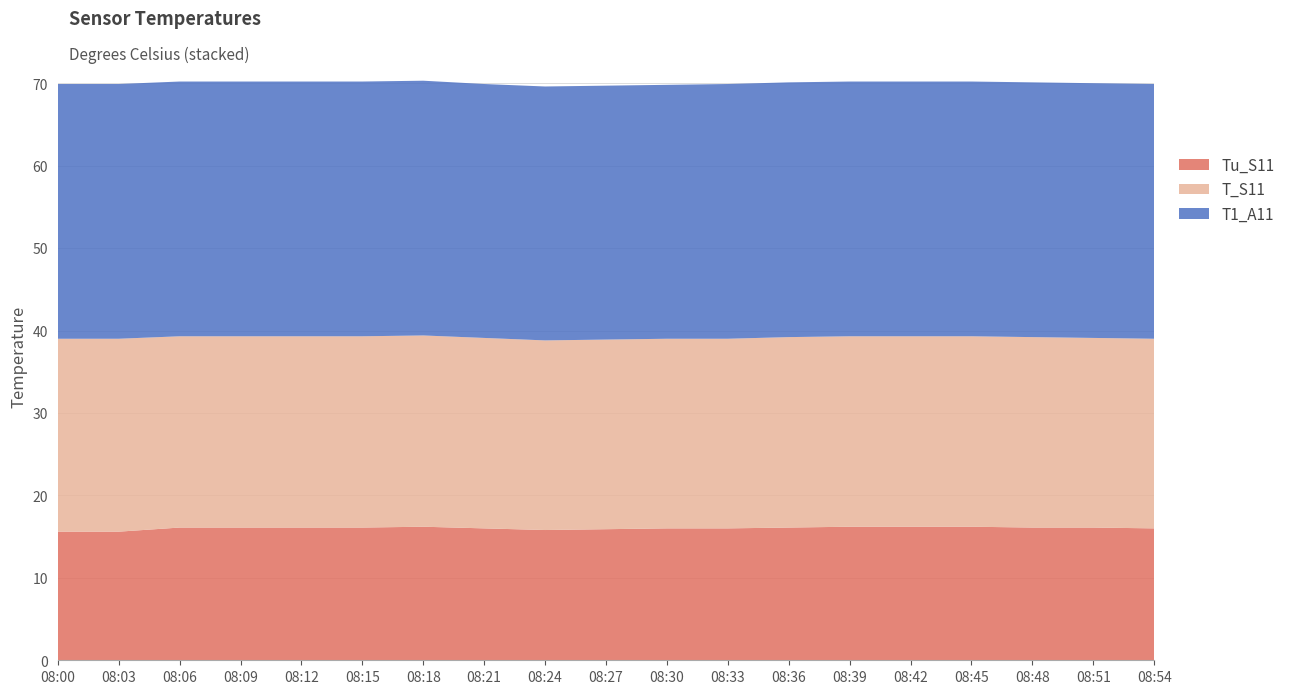

Reading right to left, extract all data points from this chart.

Tu_S11: 16.0	16.1	16.1	16.2	16.2	16.2	16.1	16.0	16.0	15.9	15.8	16.0	16.2	16.1	16.1	16.1	16.1	15.6	15.6
T_S11: 23.0	23.0	23.1	23.1	23.1	23.1	23.1	23.0	23.0	23.0	23.0	23.1	23.2	23.2	23.2	23.2	23.2	23.4	23.4
T1_A11: 30.9	30.9	30.9	30.9	30.9	30.9	30.9	30.9	30.8	30.8	30.8	30.8	30.9	30.9	30.9	30.9	30.9	30.9	30.9